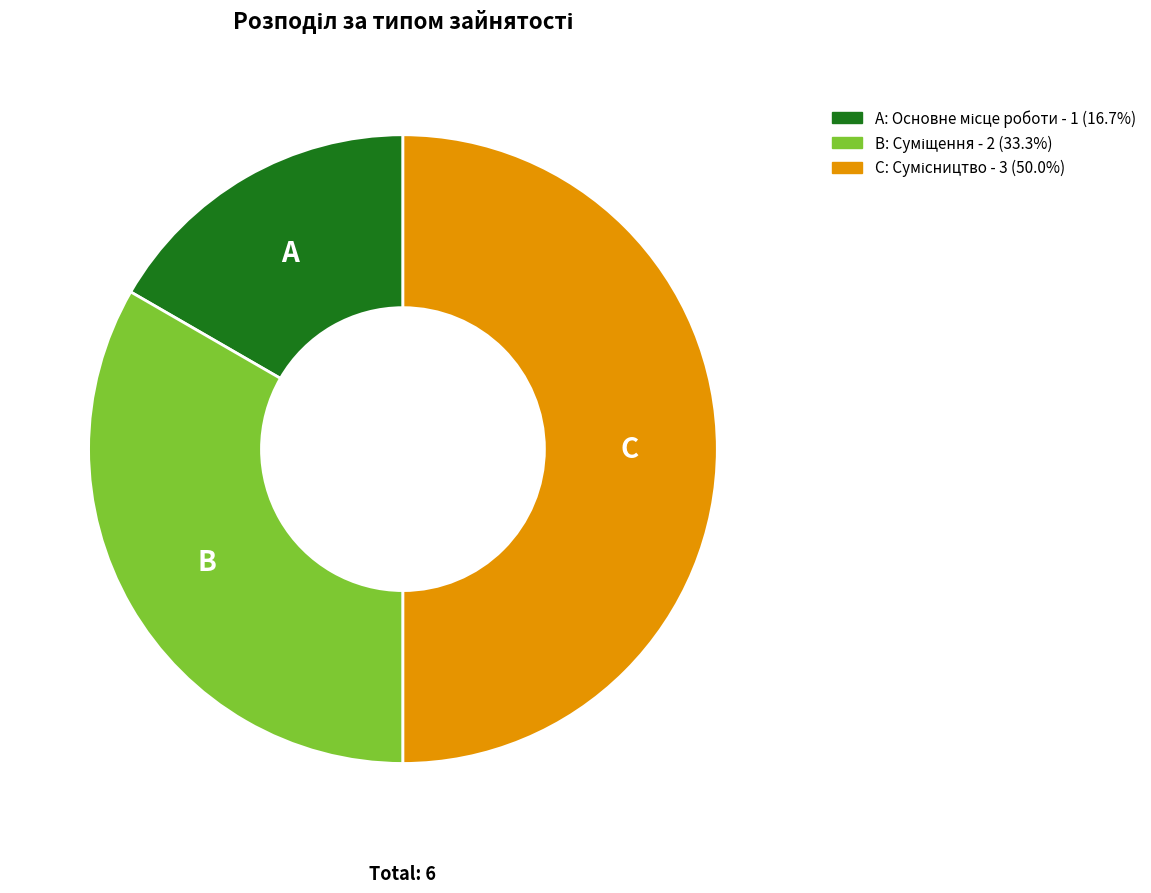

Which slice is the smallest?

Основне місце роботи